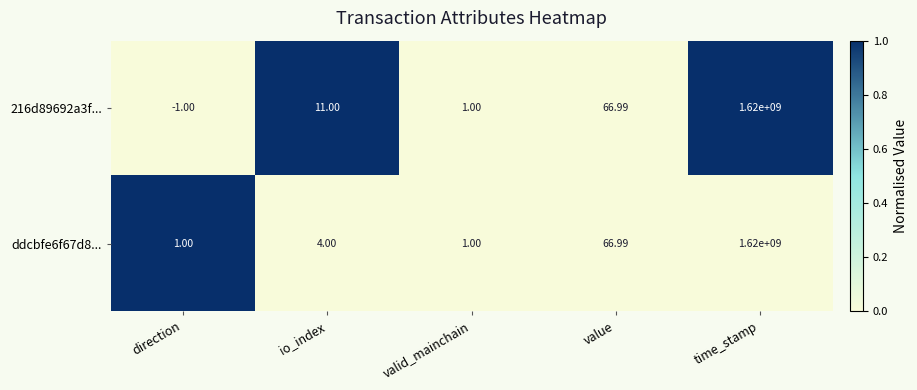

Where is ddcbfe6f67d8... nearest to the value 810000000?

value